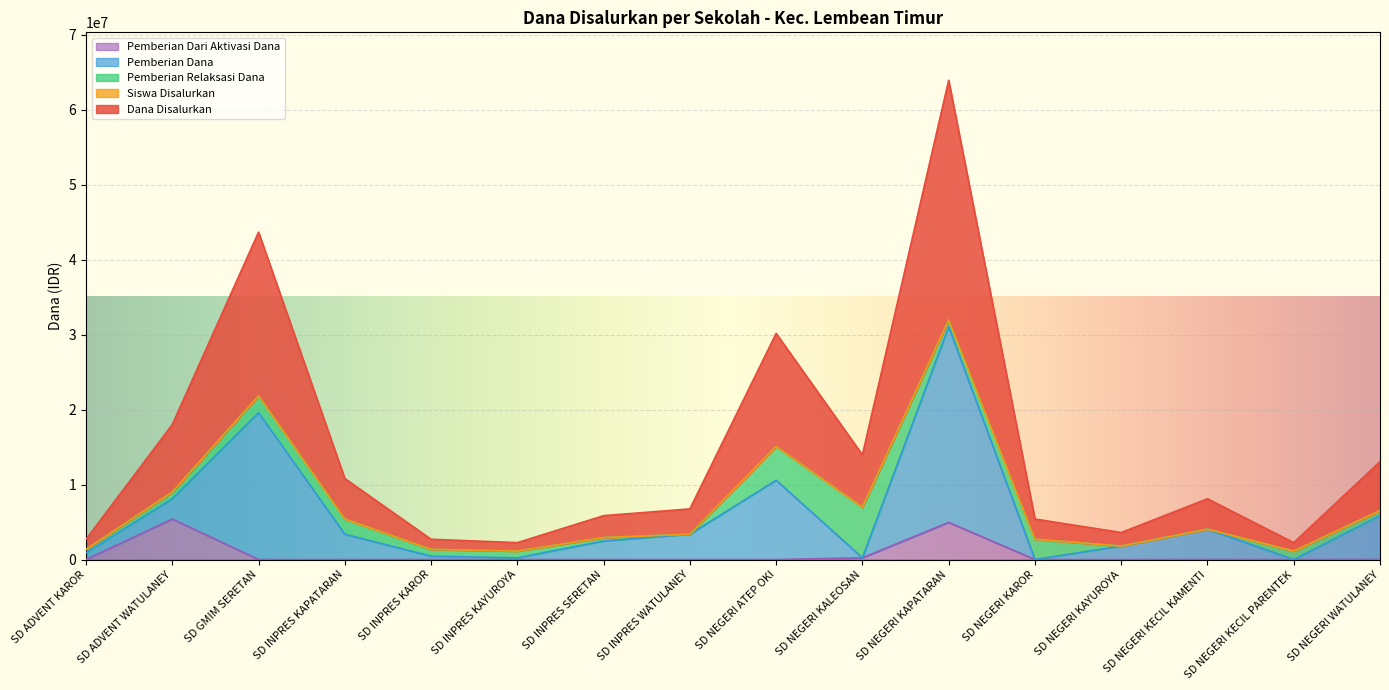

At which label is Pemberian Dari Aktivasi Dana closest to 2700000?

SD NEGERI KAPATARAN